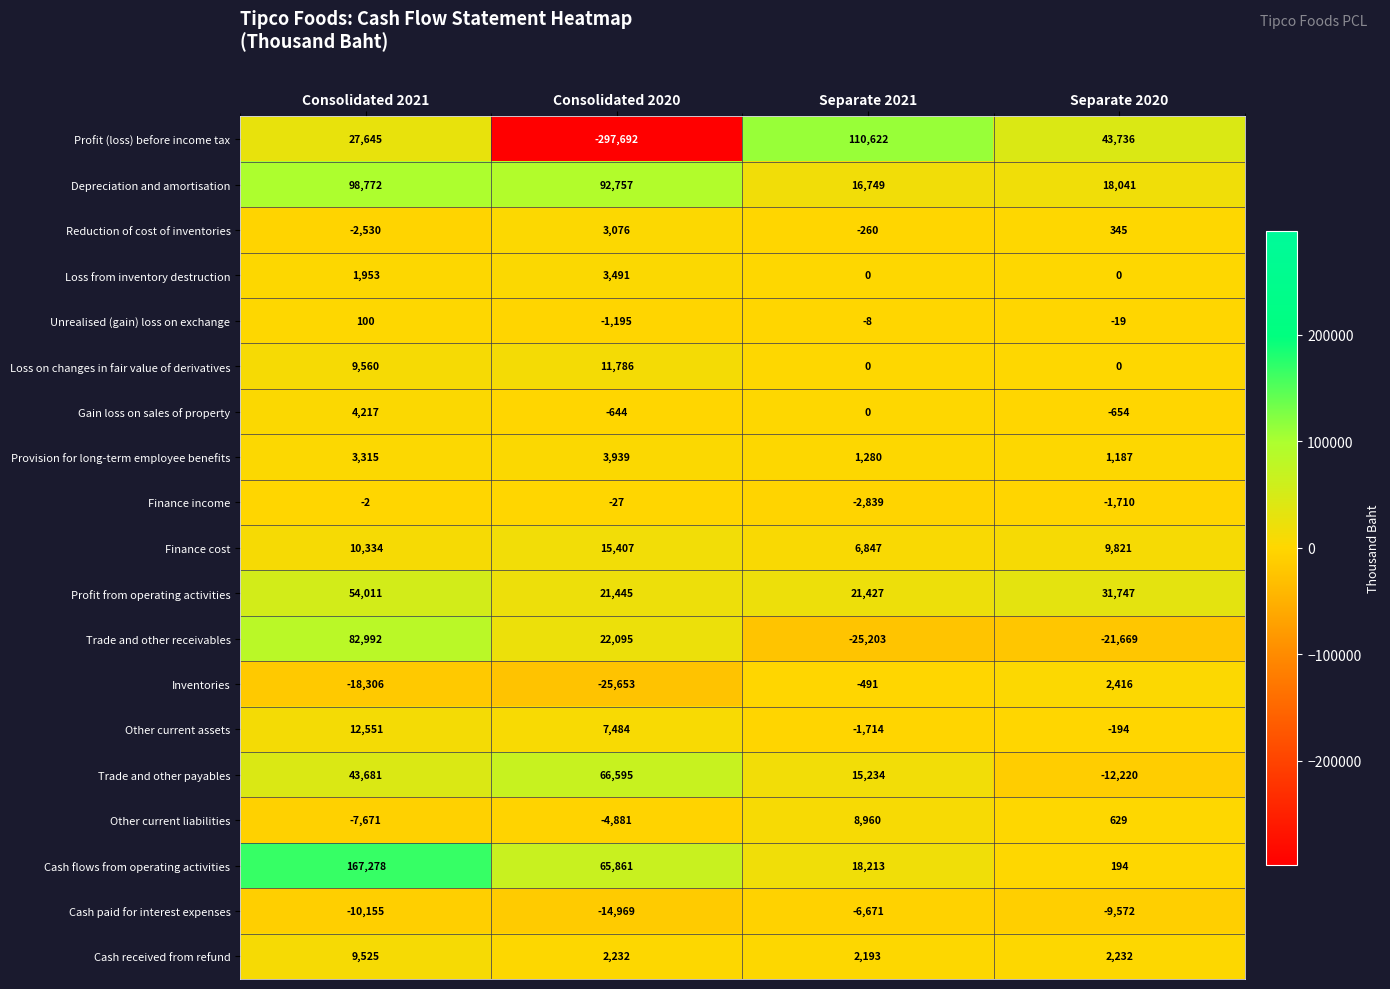

How many values in the Profit from operating activities series are below 31747?

2